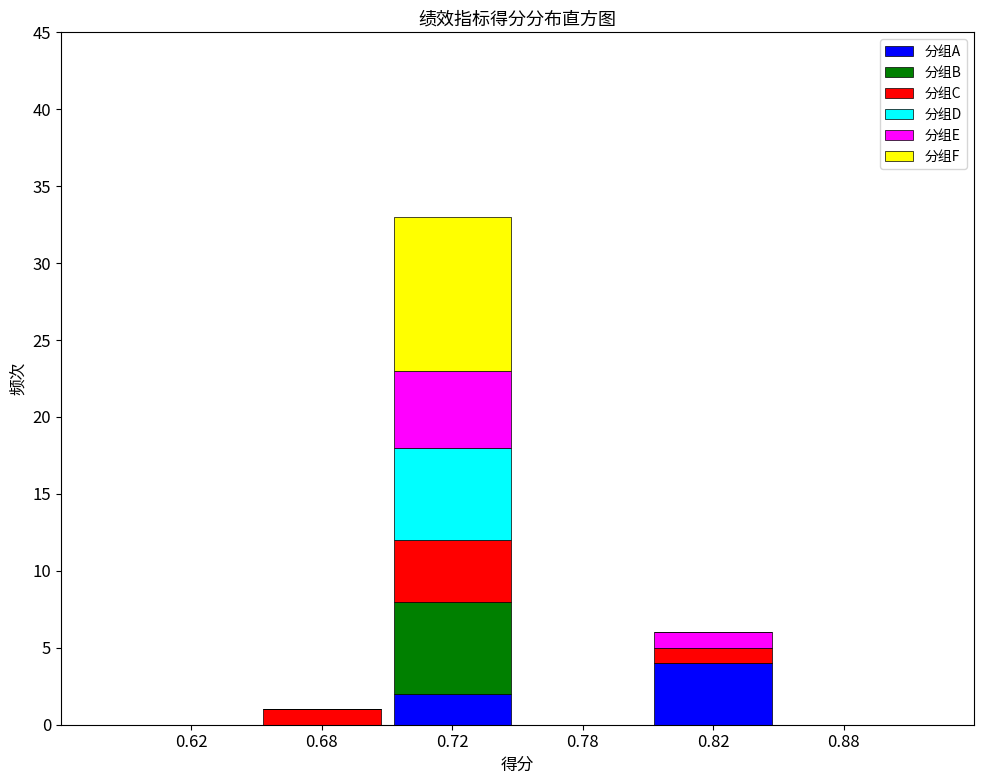

What is the highest value of the 分组A series?

4